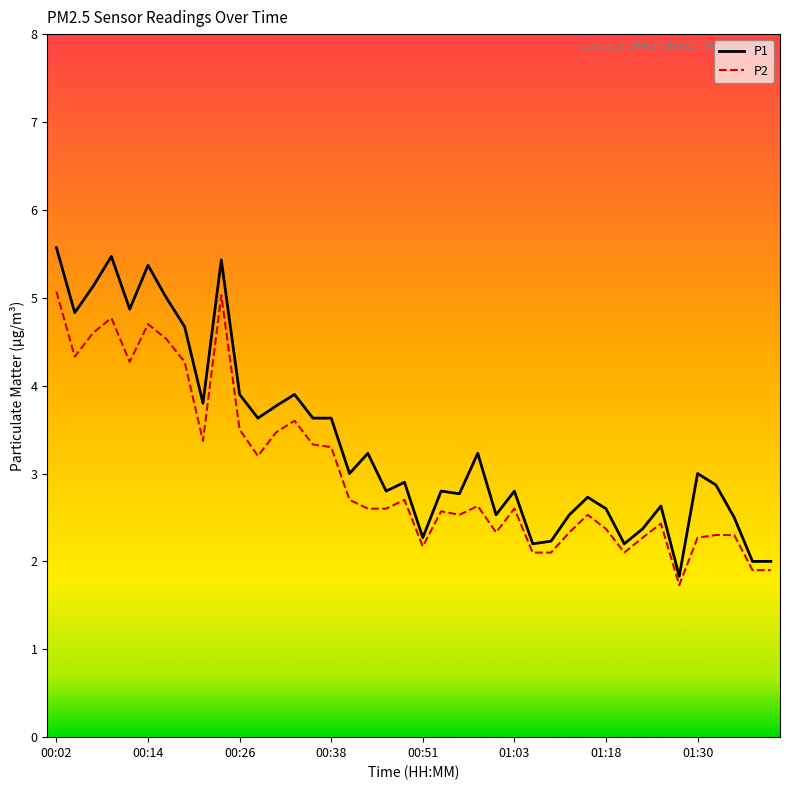

Which series has the largest total across all categories?

P1